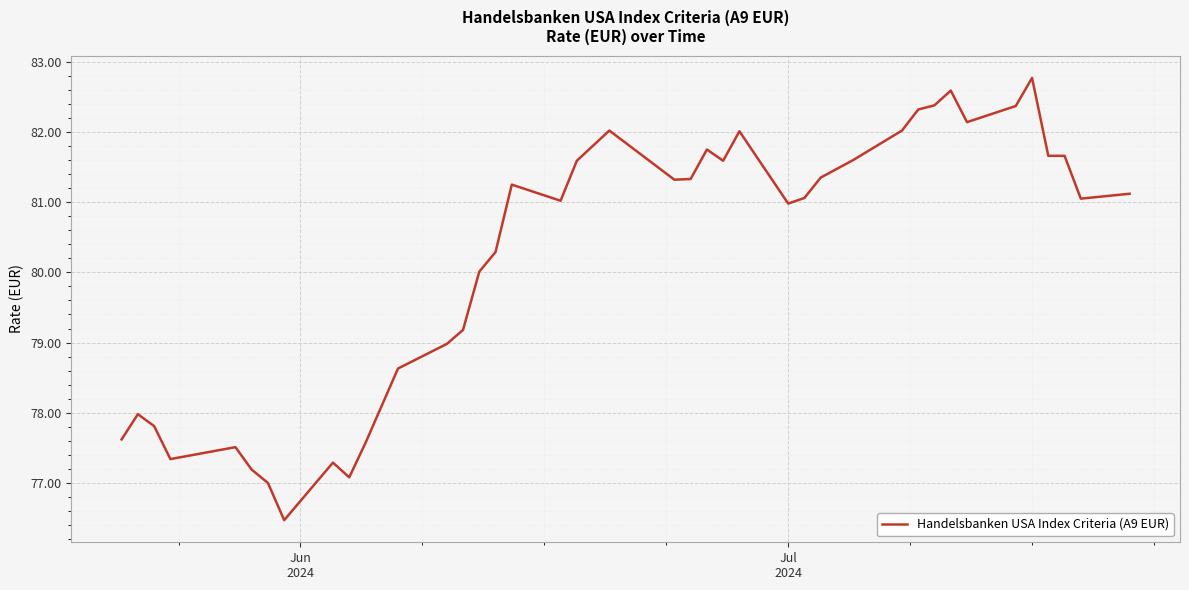

What is the minimum value shown in the chart?

76.5